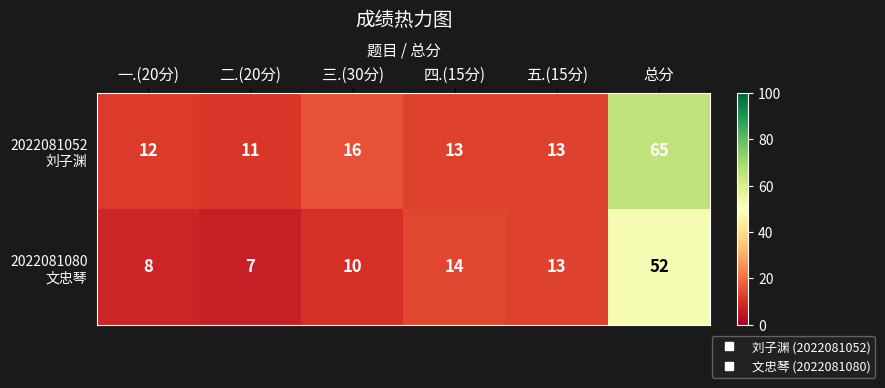

At which category is the sum across all series the highest?

总分